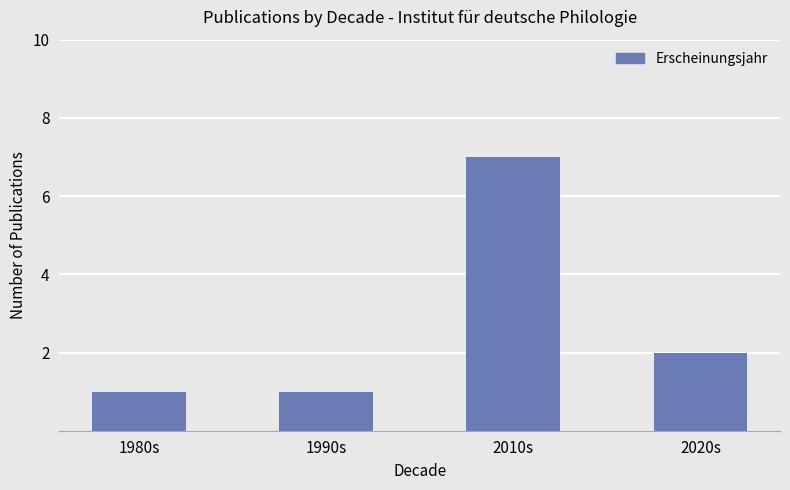

Reading right to left, extract all data points from this chart.

2020s=2	2010s=7	1990s=1	1980s=1